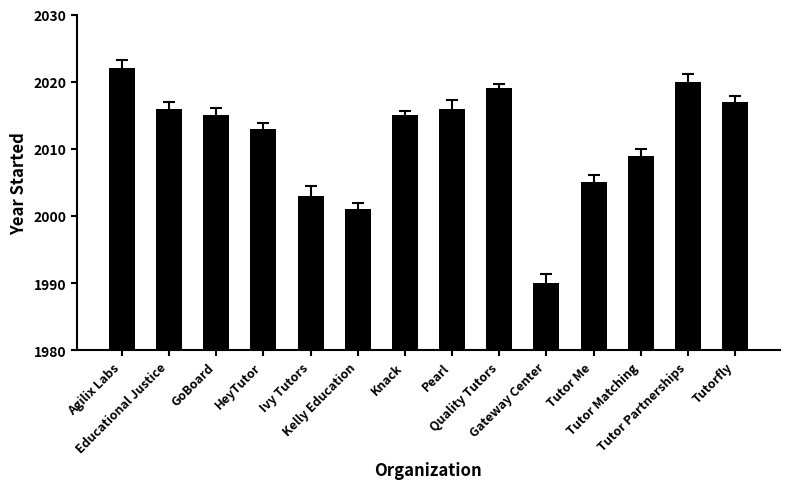

What is the ratio of the value at Kelly Education to the value at GoBoard?

1.0